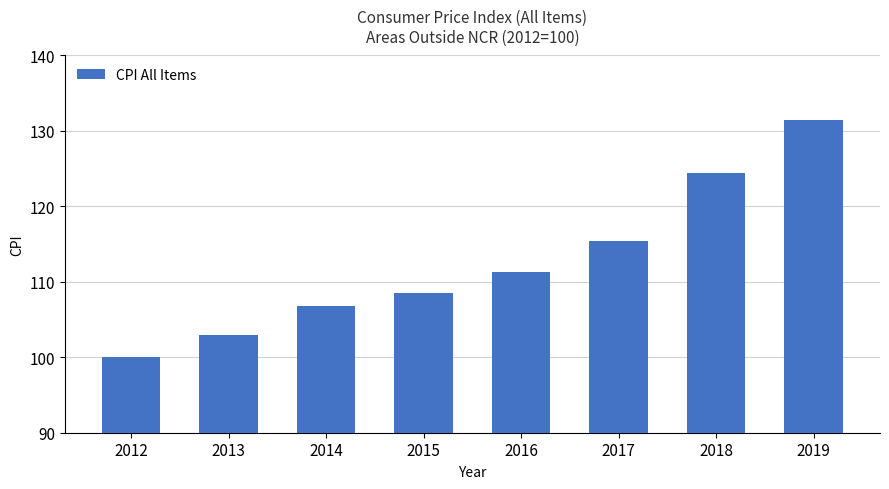

What is the difference between the maximum and minimum values?

31.5